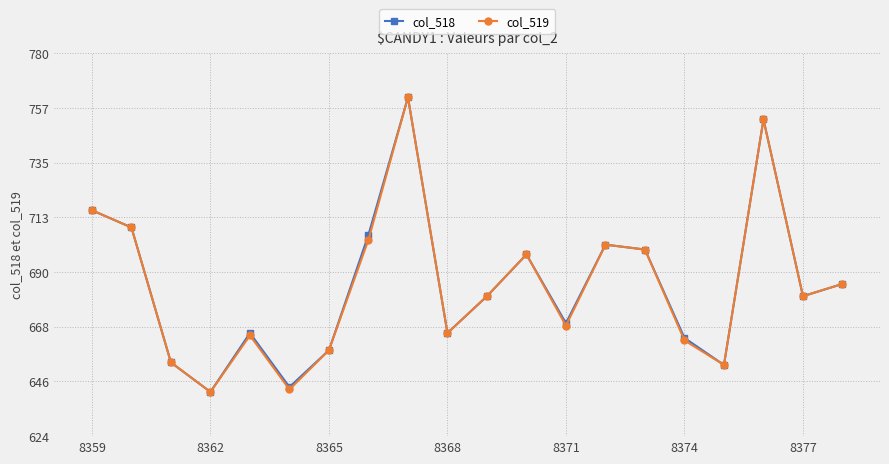

What is the greatest value displayed?

762